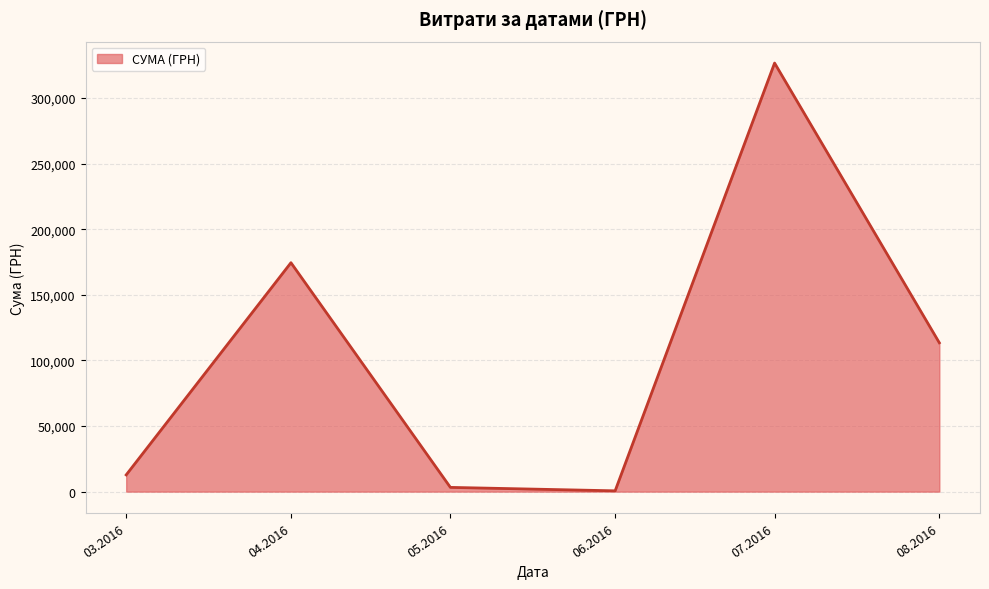

True or false: there are more than 0 points higher than both neighbors.

True